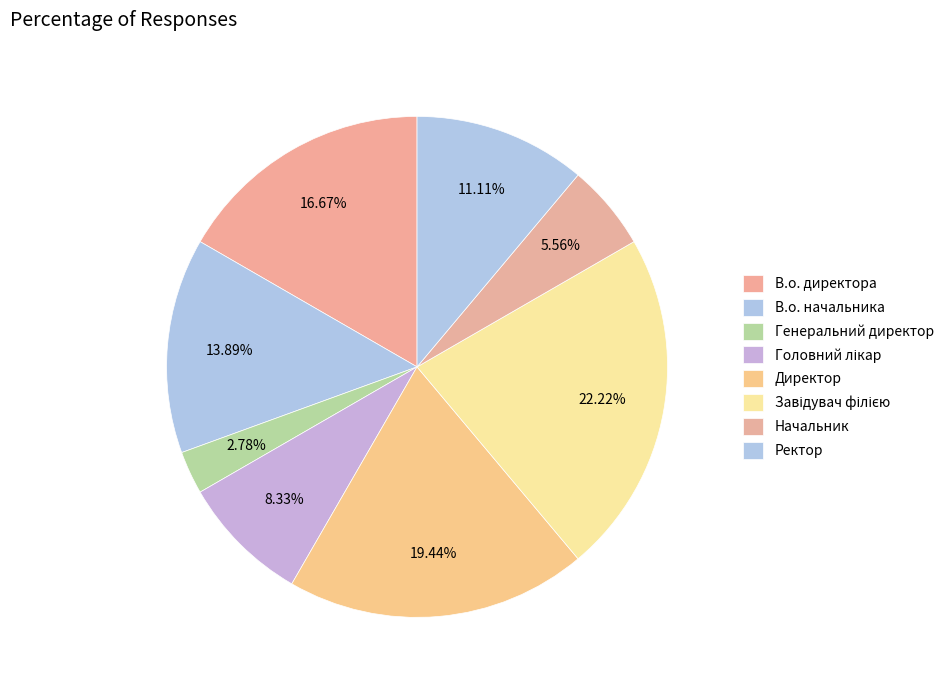

Count the number of slices in the pie.

8